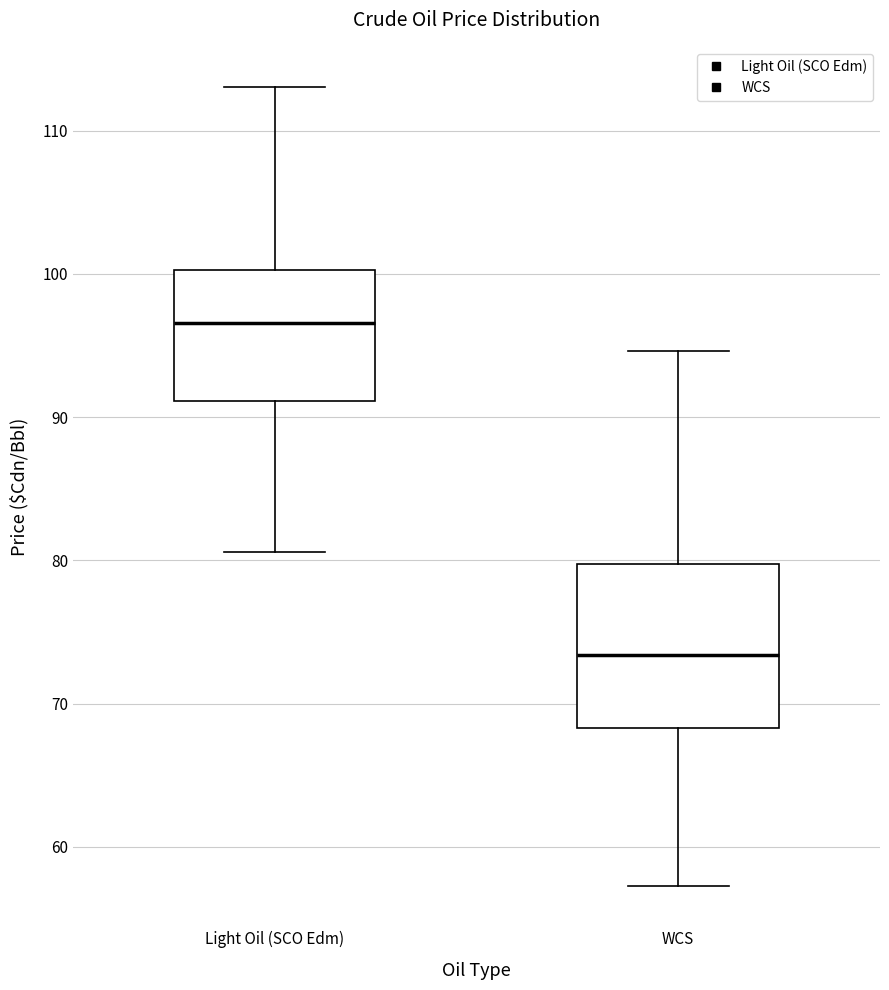

Where does the lower whisker of the box for Light Oil (SCO Edm) end on the y-axis? The values are not printed on the chart, so give them approximately, as read against the axis.

81